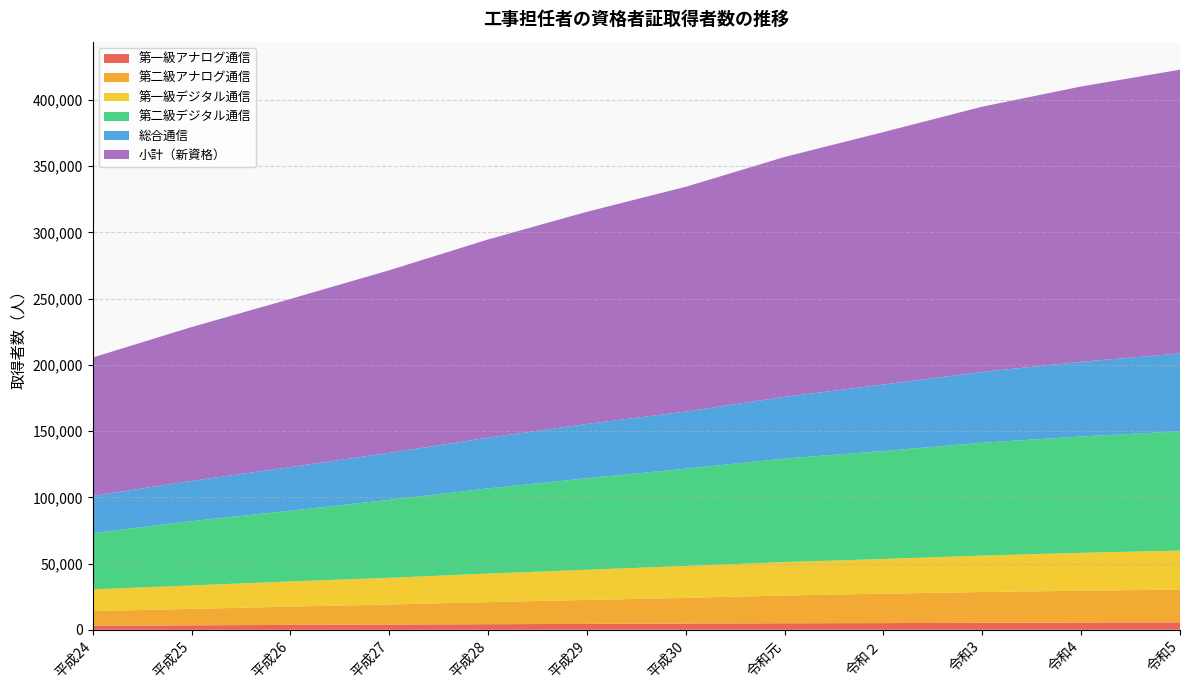

Reading right to left, list all the values displayed in this chart.

第一級アナログ通信: 令和5=5632	令和4=5460	令和3=5286	令和２=5055	令和元=4930	平成30=4703	平成29=4468	平成28=4229	平成27=3977	平成26=3684	平成25=3384	平成24=3087
第二級アナログ通信: 令和5=24744	令和4=24049	令和3=23243	令和２=22213	令和元=20969	平成30=19395	平成29=18076	平成28=16701	平成27=15131	平成26=13811	平成25=12373	平成24=11134
第一級デジタル通信: 令和5=29414	令和4=28612	令和3=27504	令和２=26186	令和元=25279	平成30=24092	平成29=22788	平成28=21523	平成27=20147	平成26=19027	平成25=17731	平成24=16327
第二級デジタル通信: 令和5=90100	令和4=87843	令和3=85192	令和２=81538	令和元=78125	平成30=73435	平成29=69119	平成28=64276	平成27=58878	平成26=53398	平成25=48568	平成24=42374
総合通信: 令和5=58776	令和4=56357	令和3=53510	令和２=50201	令和元=46590	平成30=43141	平成29=40969	平成28=38357	平成27=35444	平成26=32941	平成25=30353	平成24=28151
小計（新資格）: 令和5=214261	令和4=207895	令和3=200269	令和２=190620	令和元=181118	平成30=169731	平成29=160207	平成28=149635	平成27=137881	平成26=126927	平成25=116165	平成24=104491